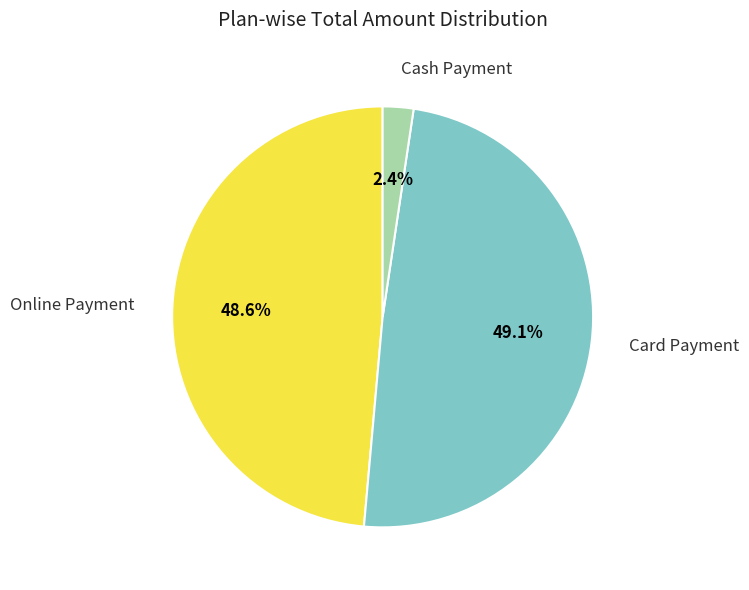

Which category has the smallest portion of the pie?

Cash Payment